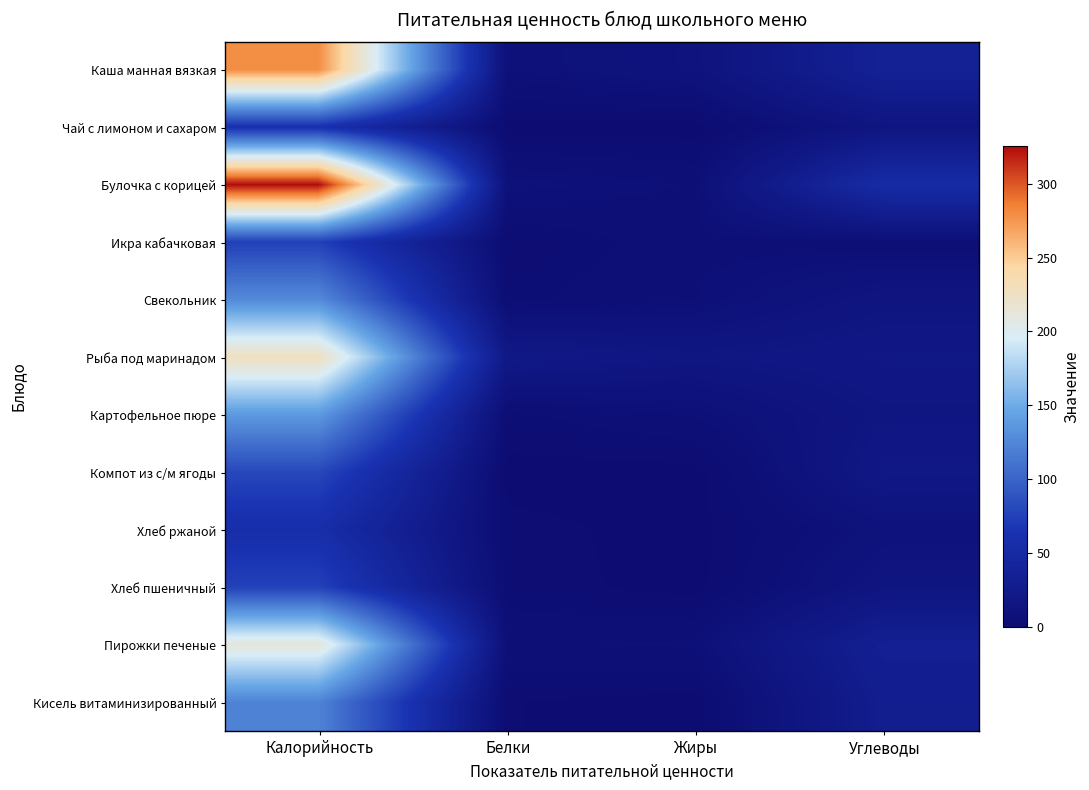

At which category is the sum across all series the highest?

Калорийность